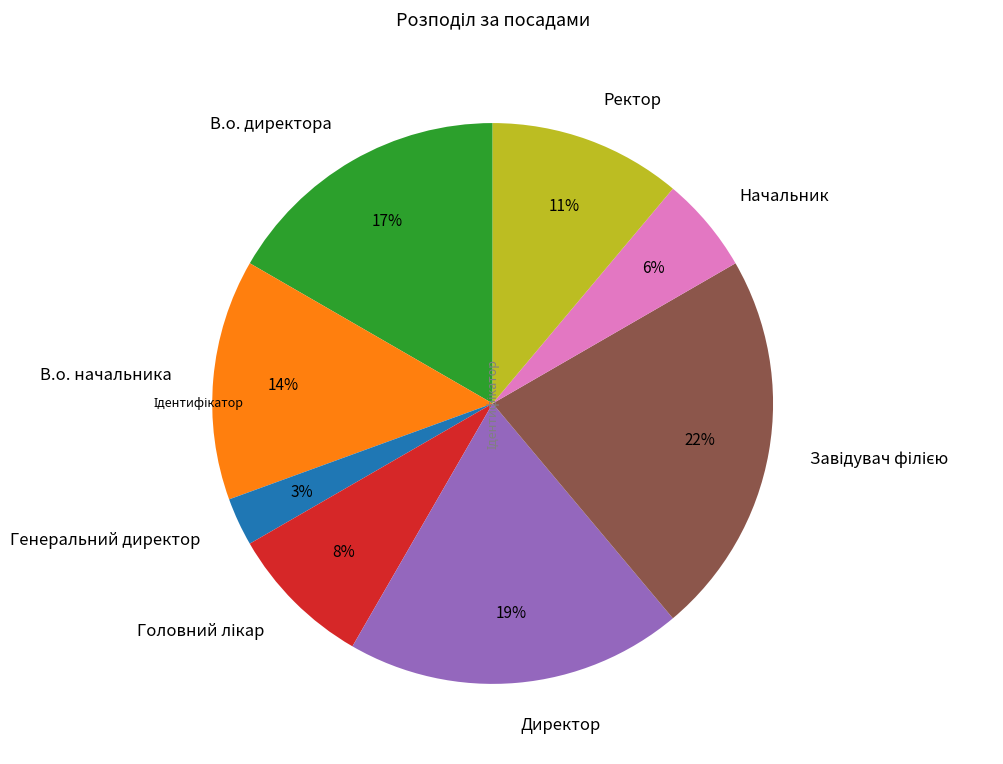

Which slice is the smallest?

Генеральний директор